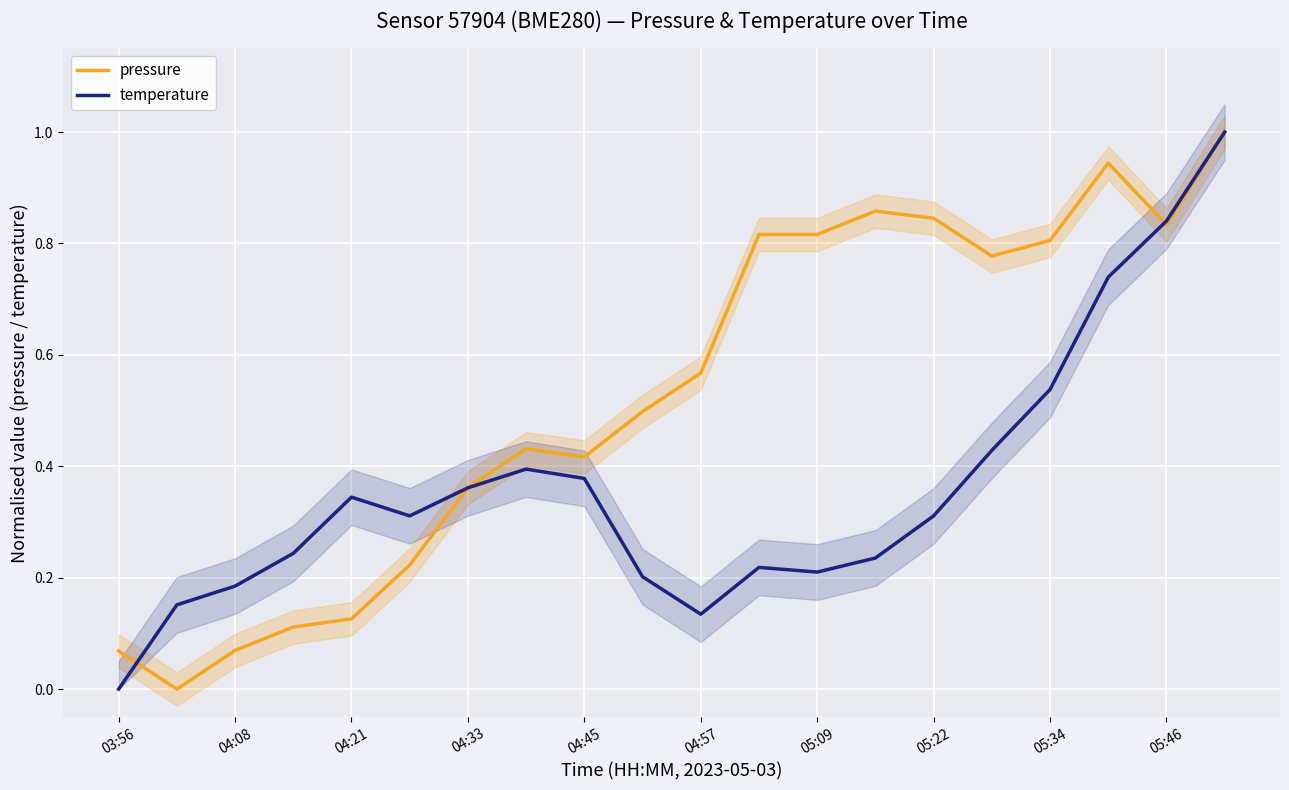

How many lines are shown in the chart?

2